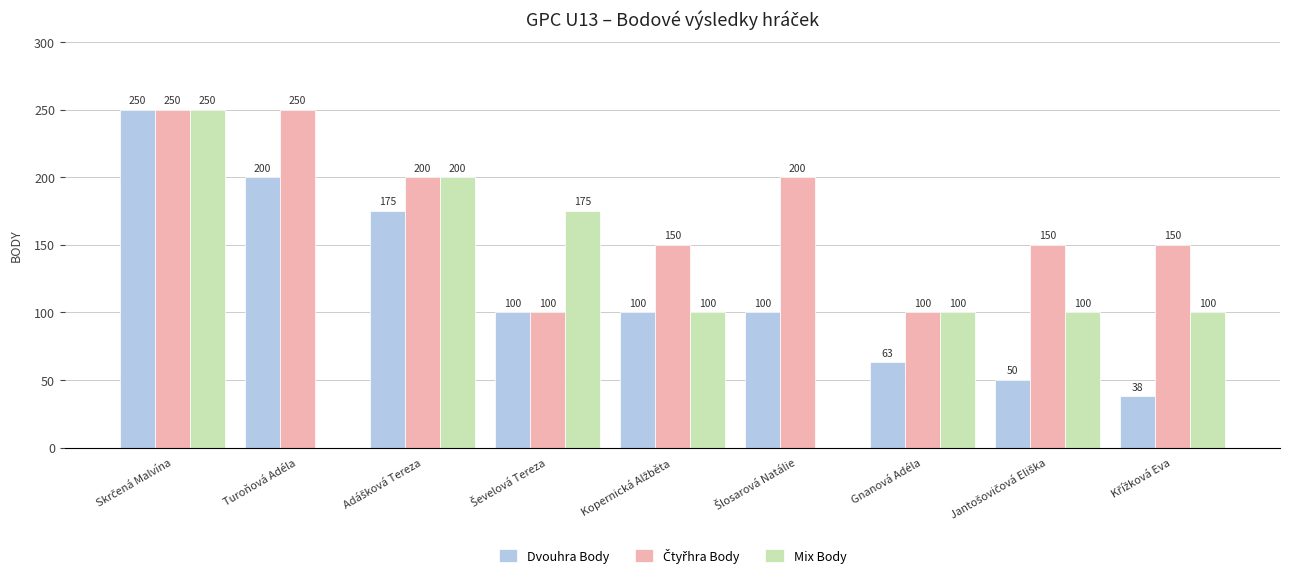

The value of Dvouhra Body at Gnanová Adéla is 94. True or false?

False